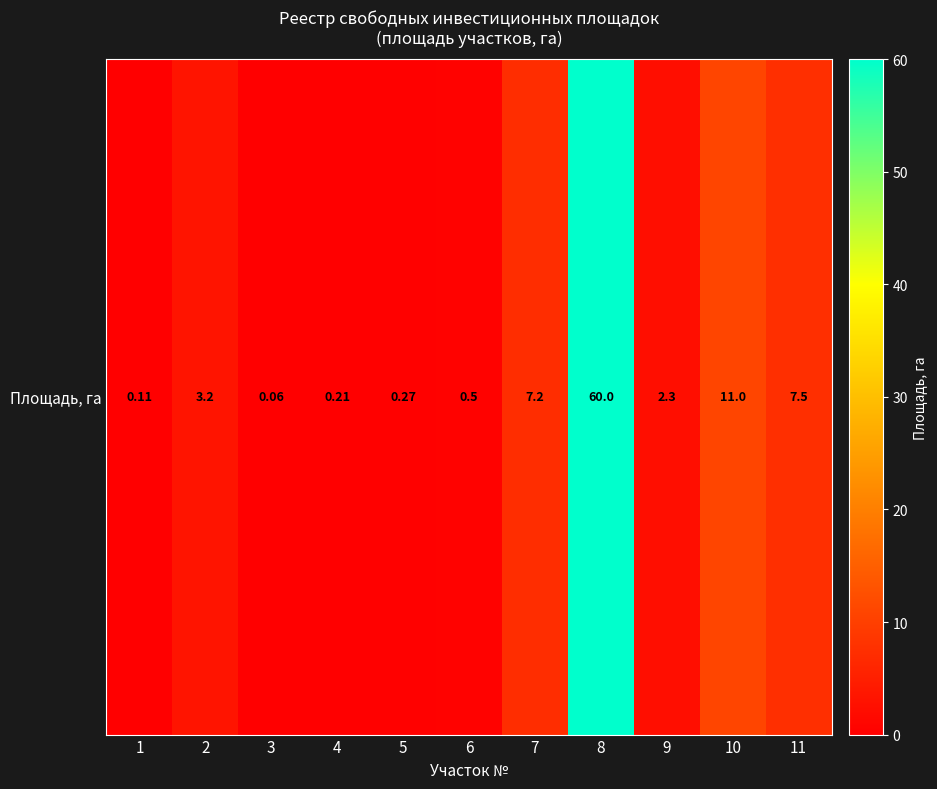

Which label corresponds to the largest value in the chart?

8